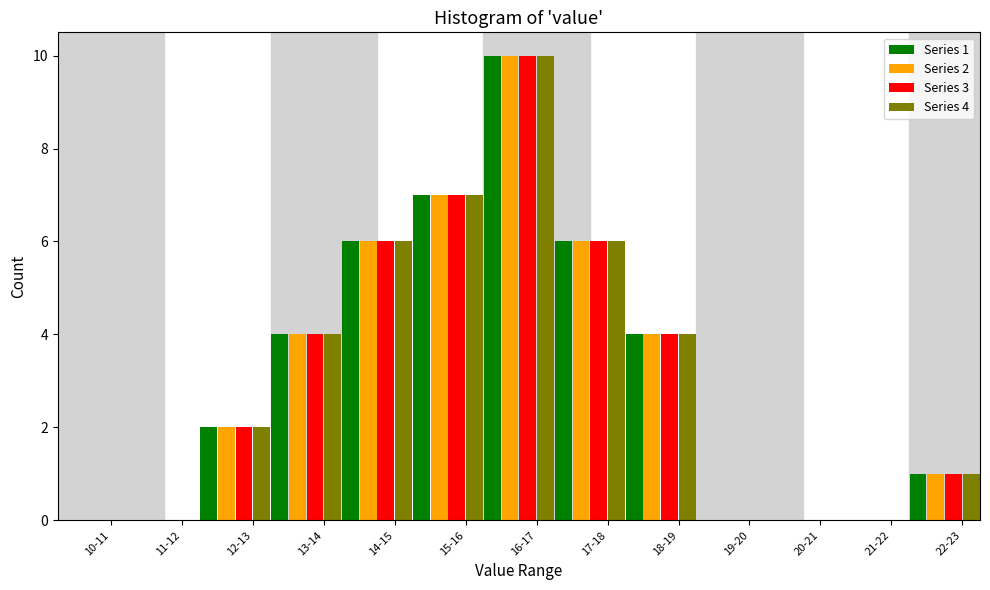

Which category has the highest value across all series?

16-17